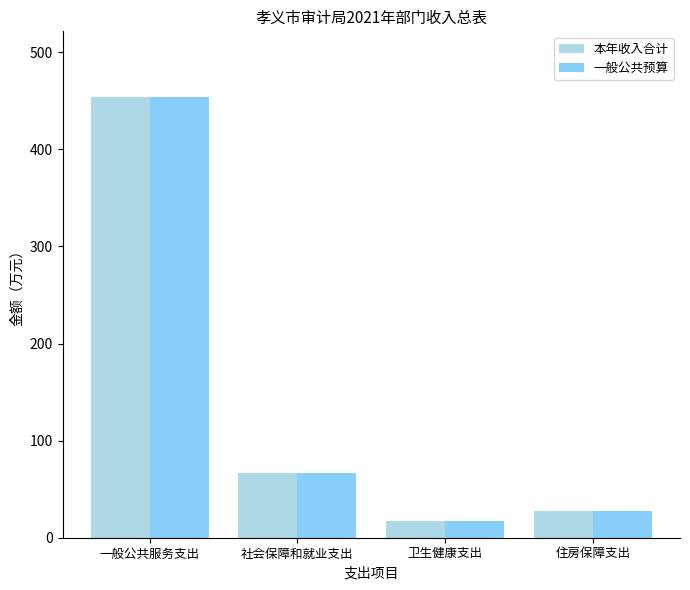

Is it true that 本年收入合计 equals 66.2 at 社会保障和就业支出?

True